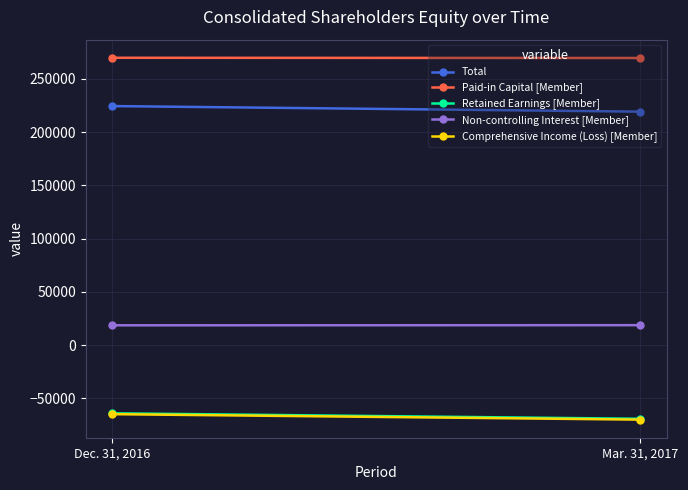

What is the value of the Non-controlling Interest [Member] point at the 2nd from the left?

18711